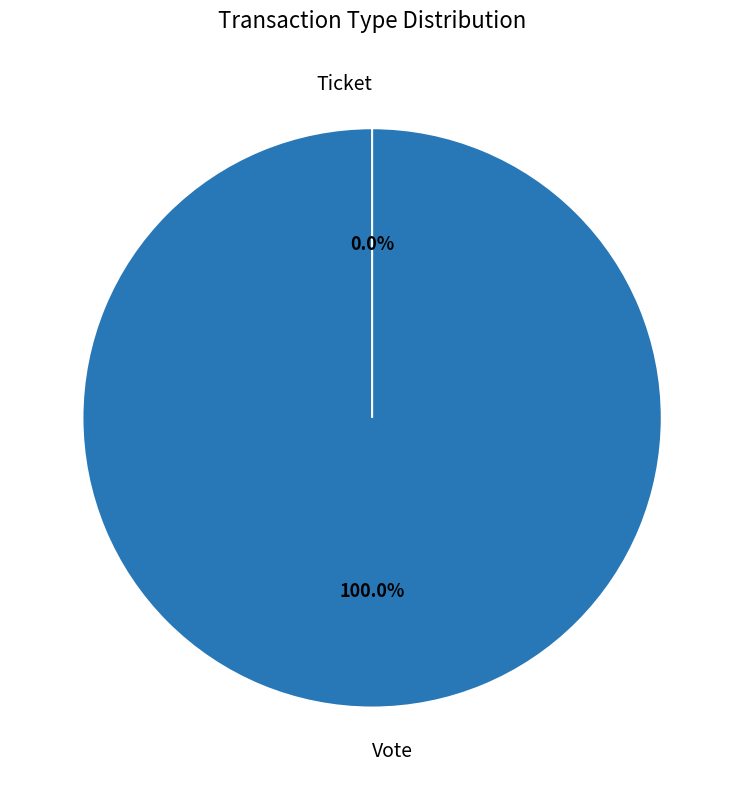

What percentage is the Vote slice, to the nearest percent?

100%